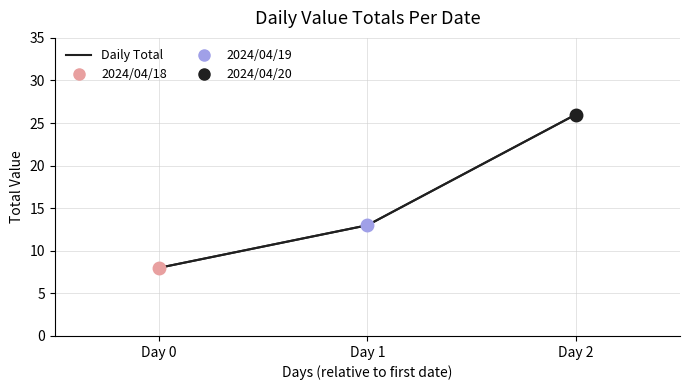

True or false: the data shows 26 at Day 2.

True